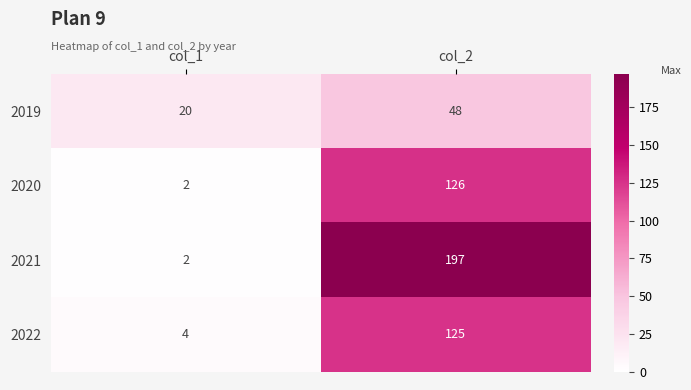

What is the sum of all 2019 values?

68